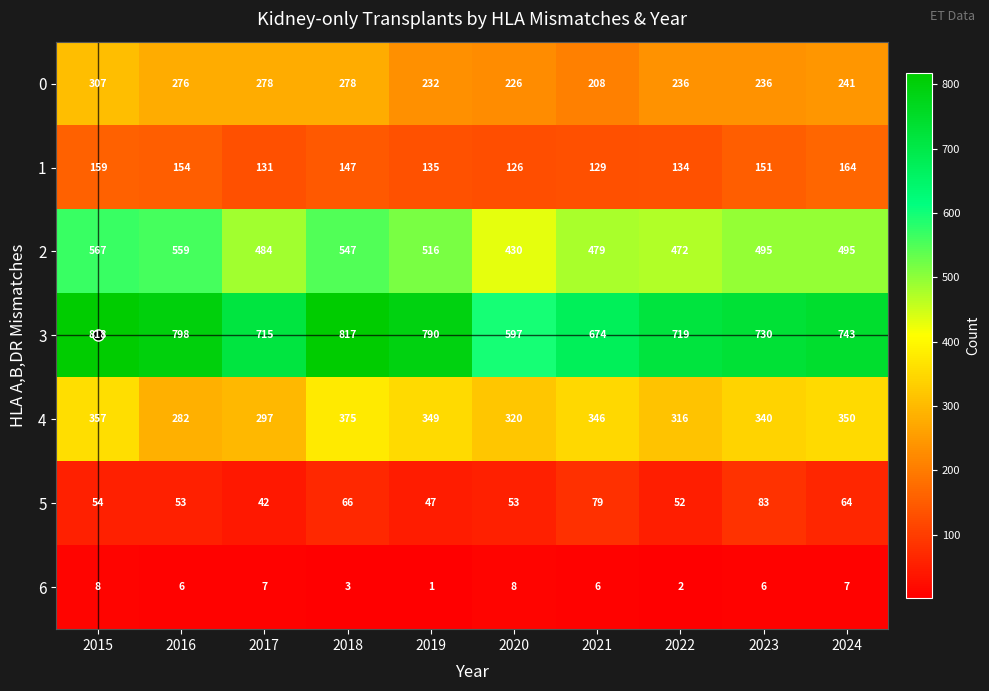

Between 2016 and 2019, which series saw the biggest shift?

4